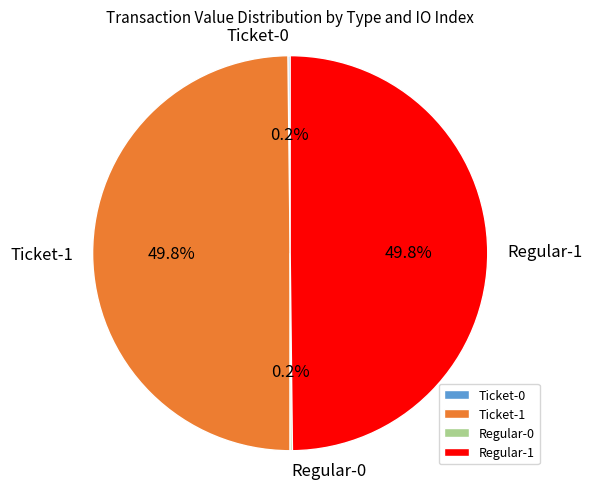

How much of the chart is everything except Regular-1?

50.2%